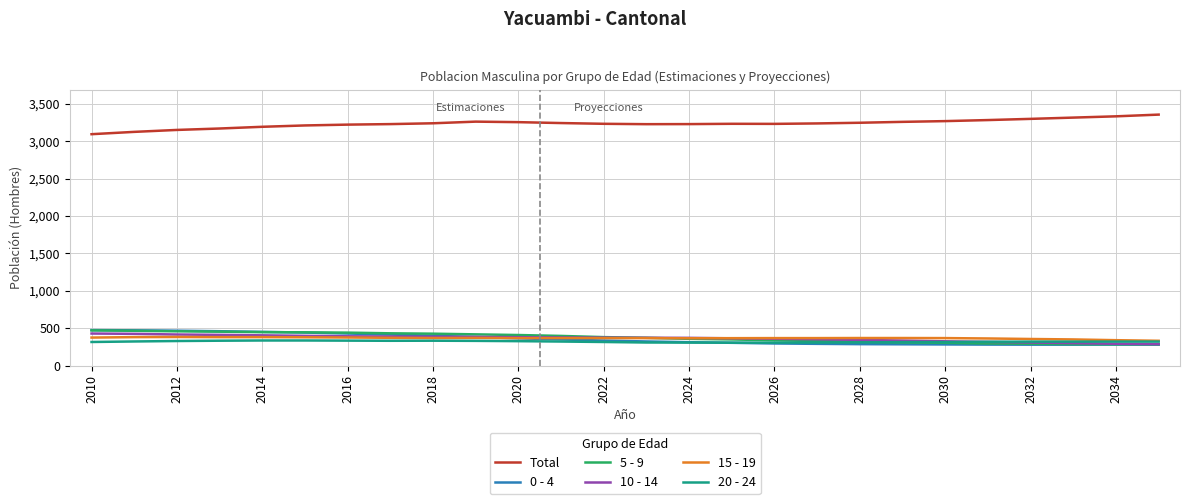

What is the greatest value displayed?

3357